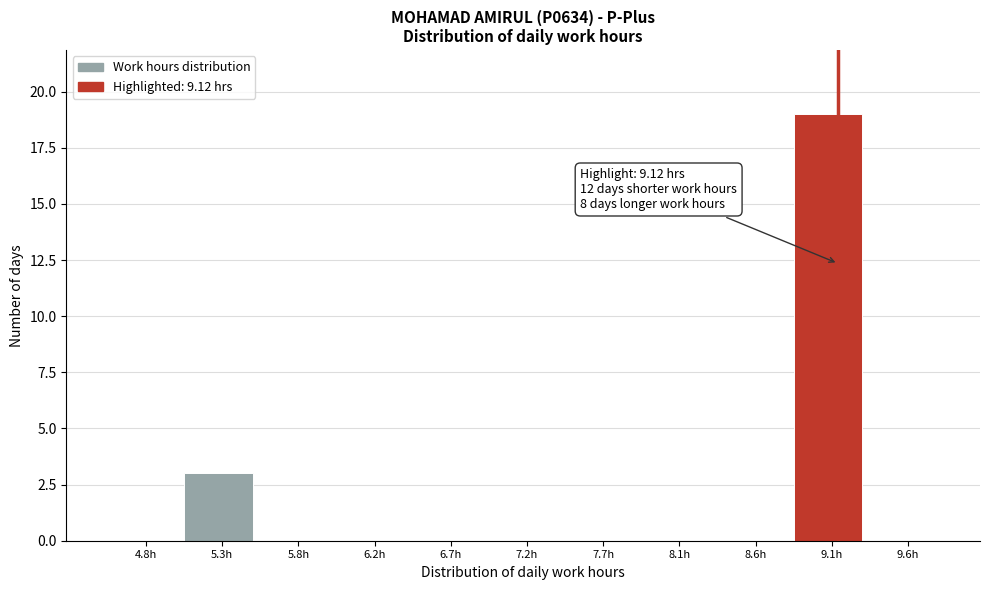

Over which range of the x-axis is the bar tallest?

8.85 to 9.30